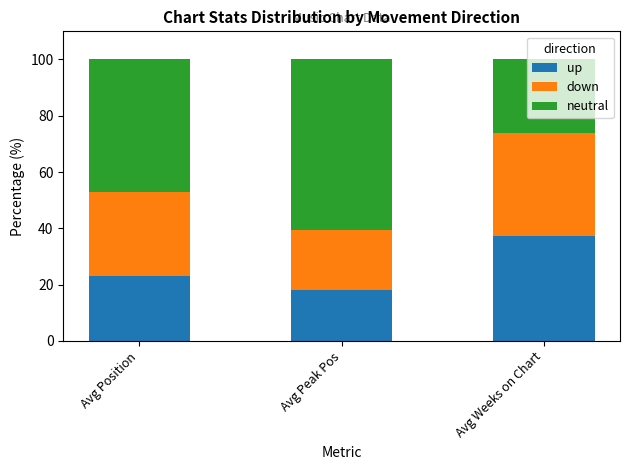

How many bars are there in total?

3